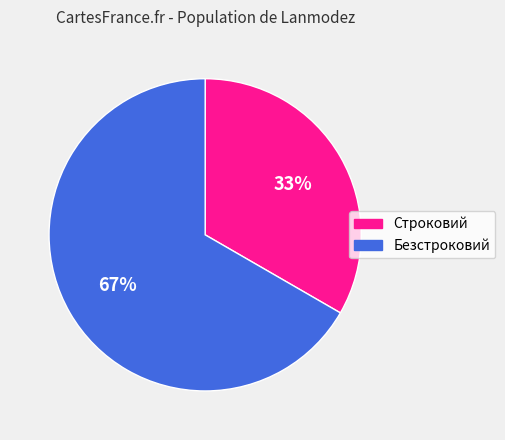

How many segments does this pie chart have?

2